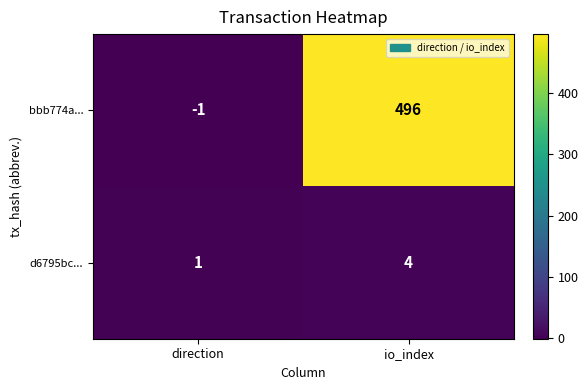

List the series in order of their peak value, lowest first.

d6795bc..., bbb774a...